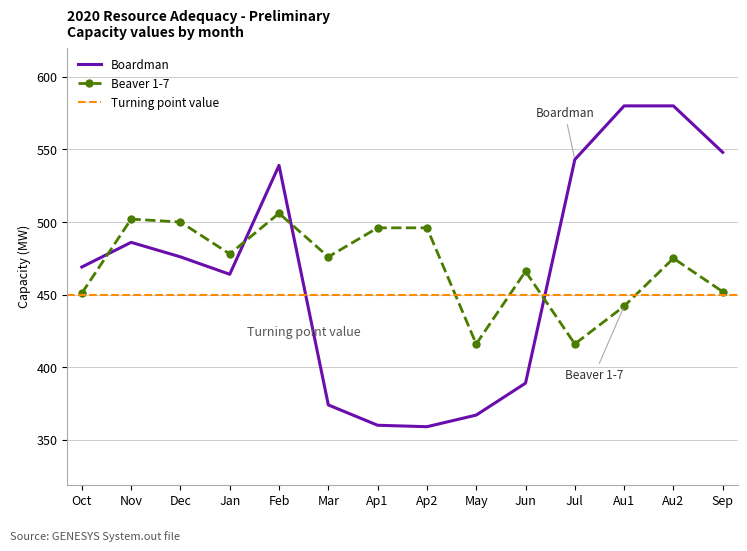

What position from the right is Jun?

5